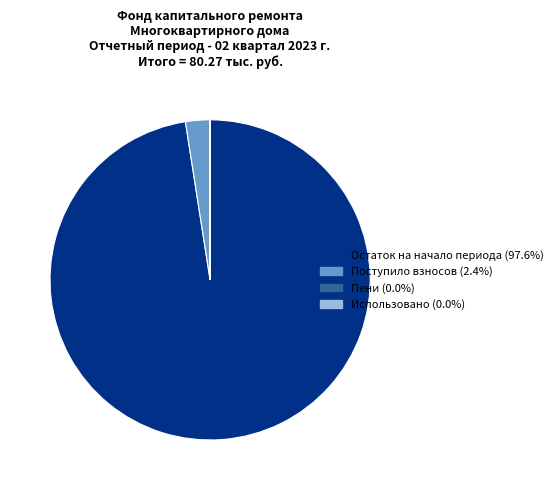

Does any single category account for the majority?

Yes